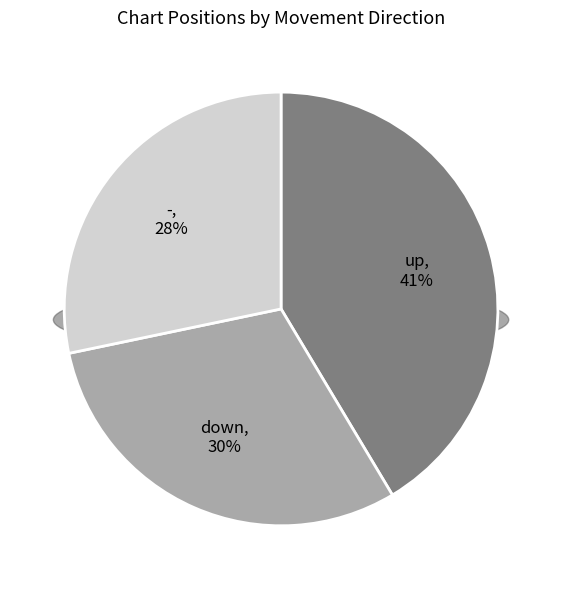

What is the change in value from down to -?

-2